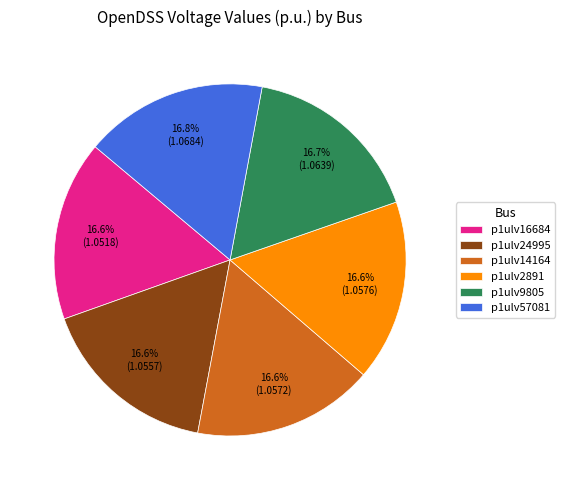

To the nearest percent, what percentage of the pie is p1ulv16684?

17%